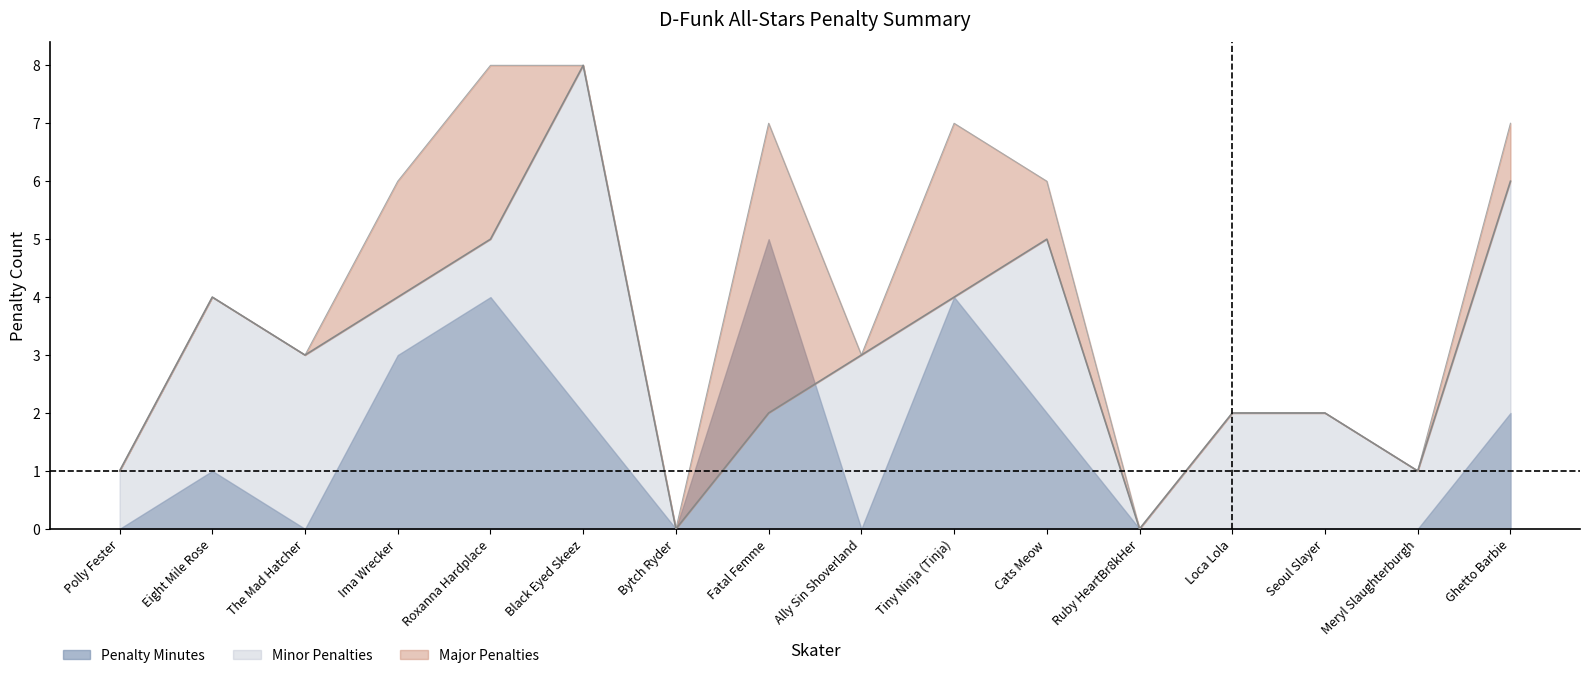

At which label does Minor Penalties reach its peak?

Black Eyed Skeez